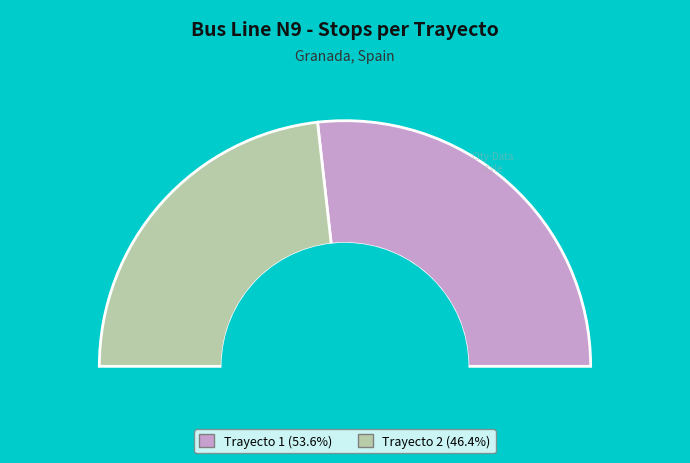

What percentage do Trayecto 2 and Trayecto 1 together represent?

100.0%